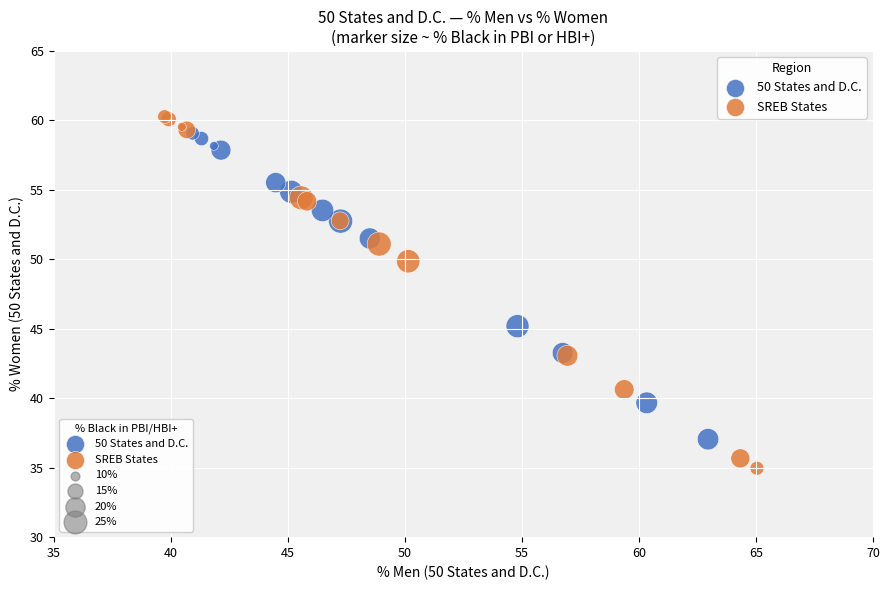

Which series has the widest spread of Y values?

SREB States